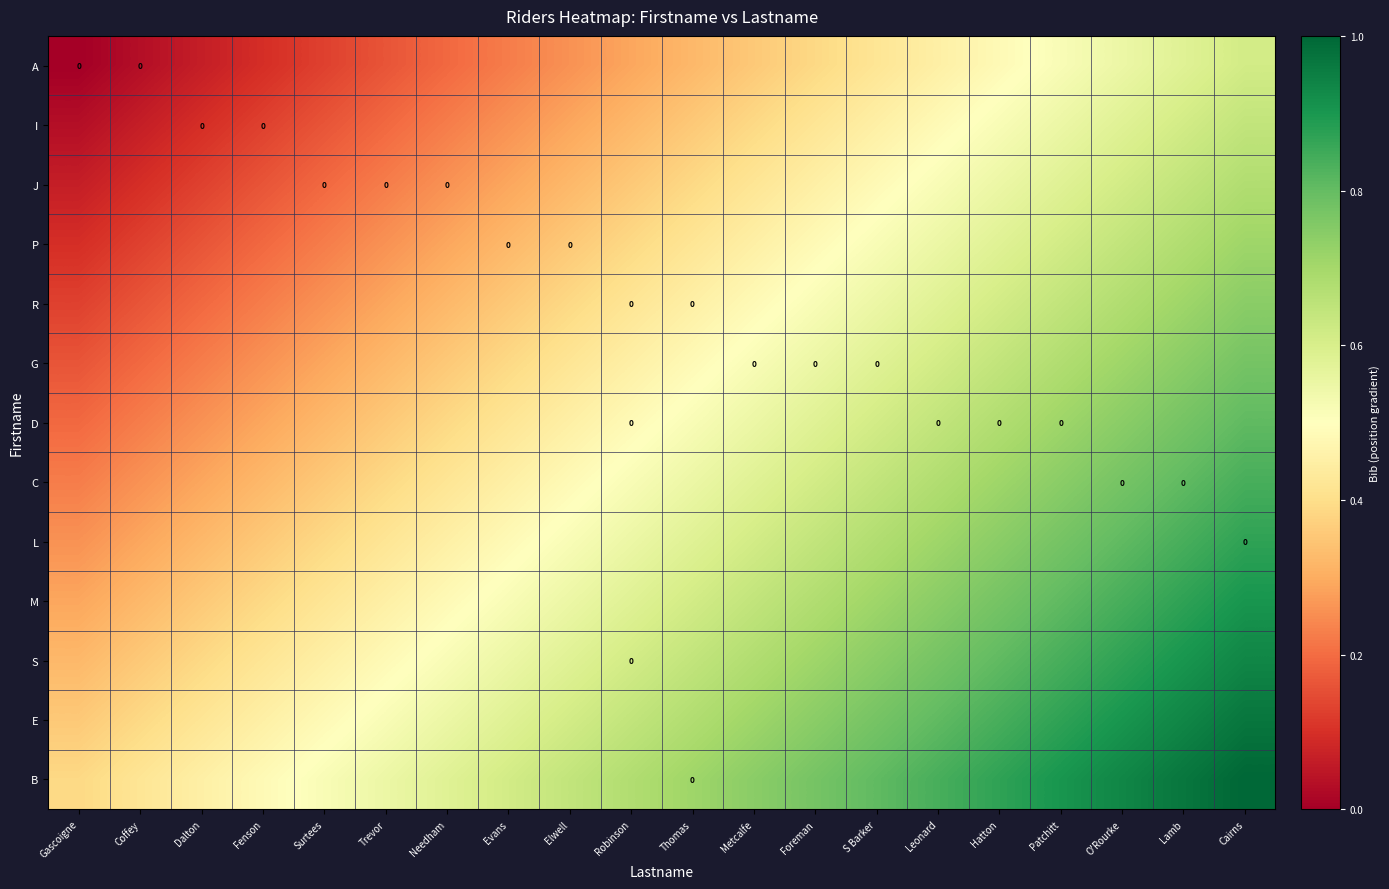

List the series in order of their peak value, lowest first.

A, I, J, P, R, G, D, C, L, M, S, E, B